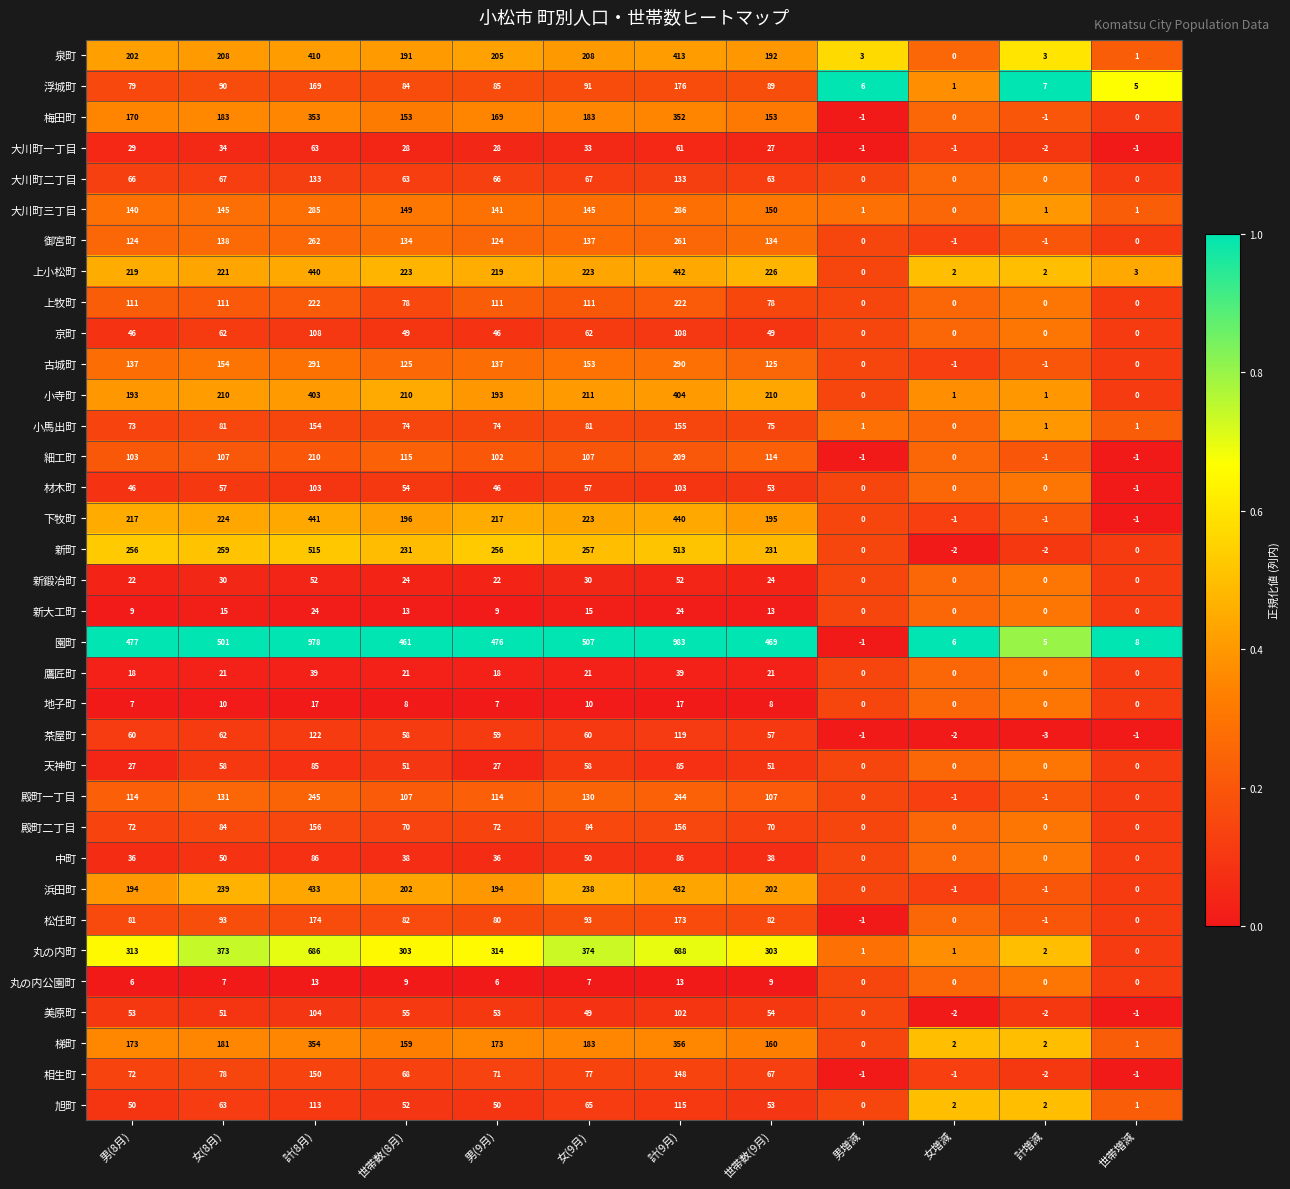

Which series has the widest spread of values?

園町